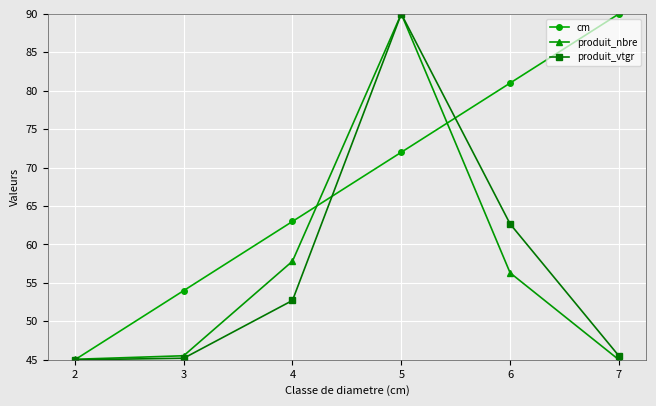

True or false: produit_vtgr has more than 0 points higher than both neighbors.

True